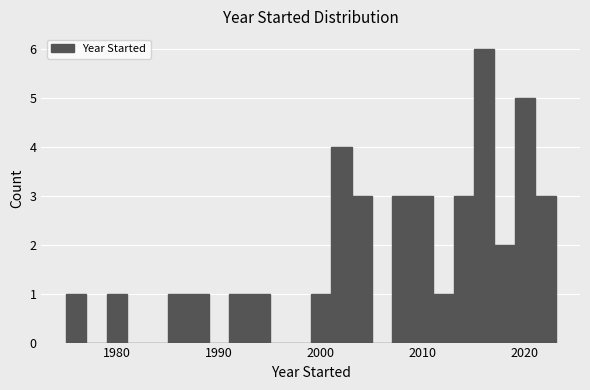

Read against the x-axis, roughly where is the centre of the tallest bar?

2016